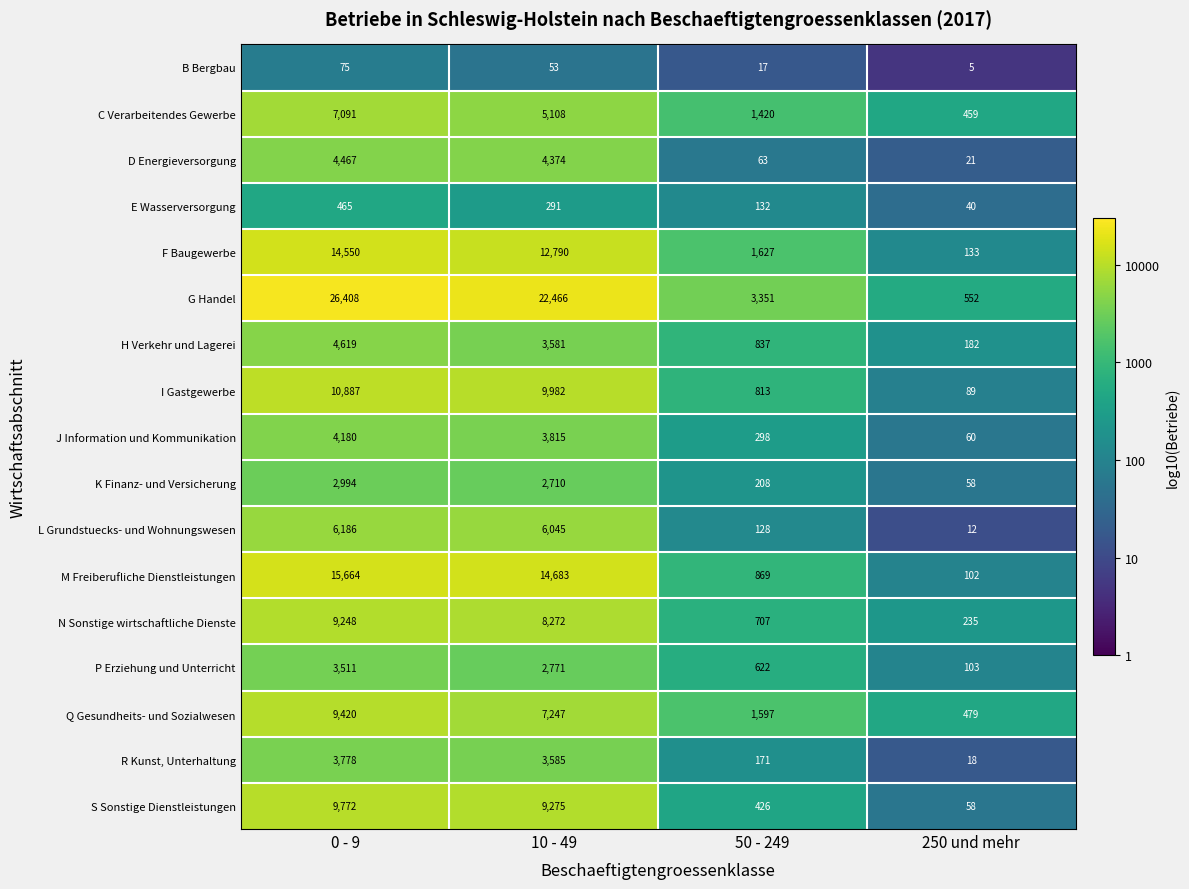

Is it true that S Sonstige Dienstleistungen equals 9772 at 0 - 9?

True